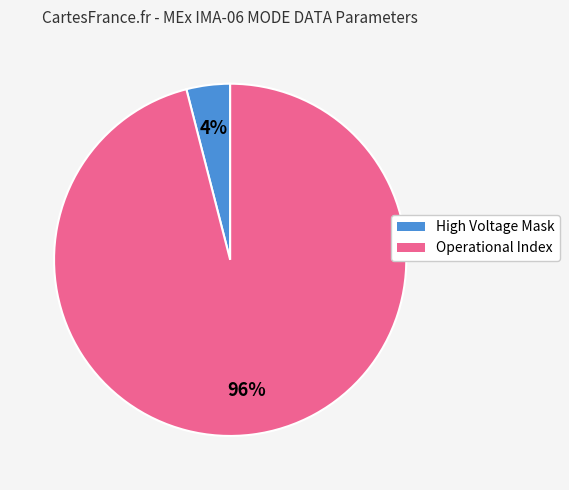

To the nearest percent, what is the difference between the largest and smallest slice percentages?

92%